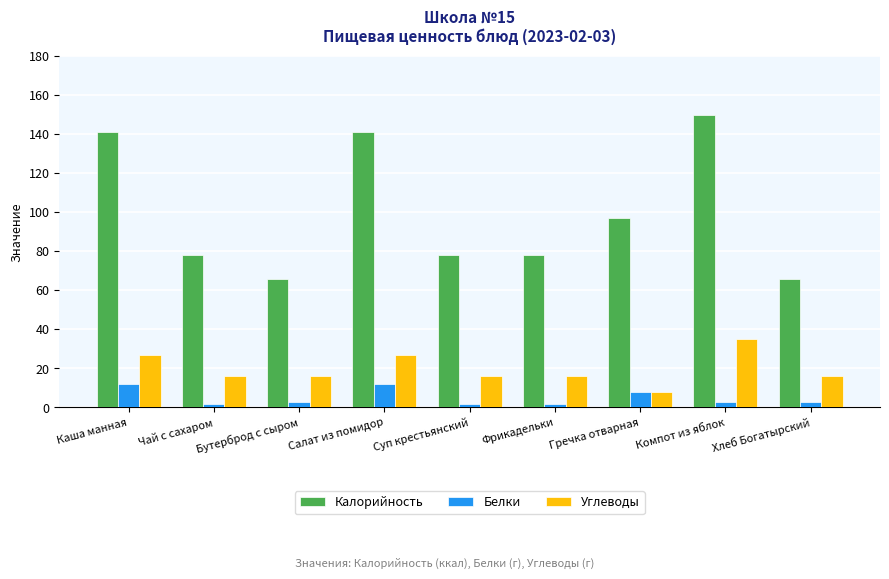

Reading left to right, transcribe all the data shown in this chart.

Калорийность: Каша манная=141	Чай с сахаром=78	Бутерброд с сыром=66	Салат из помидор=141	Суп крестьянский=78	Фрикадельки=78	Гречка отварная=97	Компот из яблок=150	Хлеб Богатырский=66
Белки: Каша манная=12	Чай с сахаром=2	Бутерброд с сыром=3	Салат из помидор=12	Суп крестьянский=2	Фрикадельки=2	Гречка отварная=8	Компот из яблок=3	Хлеб Богатырский=3
Углеводы: Каша манная=27	Чай с сахаром=16	Бутерброд с сыром=16	Салат из помидор=27	Суп крестьянский=16	Фрикадельки=16	Гречка отварная=8	Компот из яблок=35	Хлеб Богатырский=16